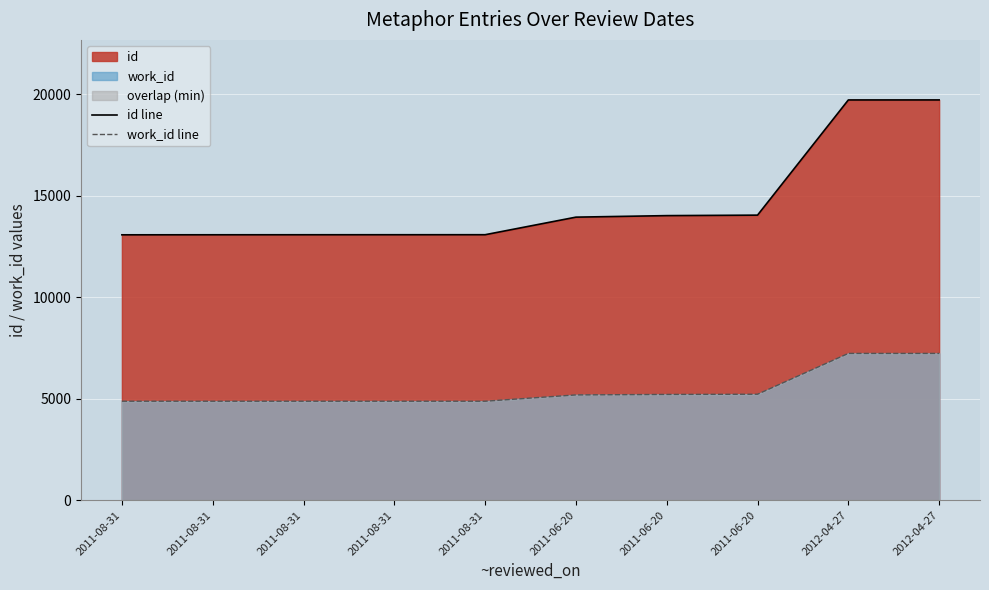

True or false: work_id line and id line intersect in this chart.

False